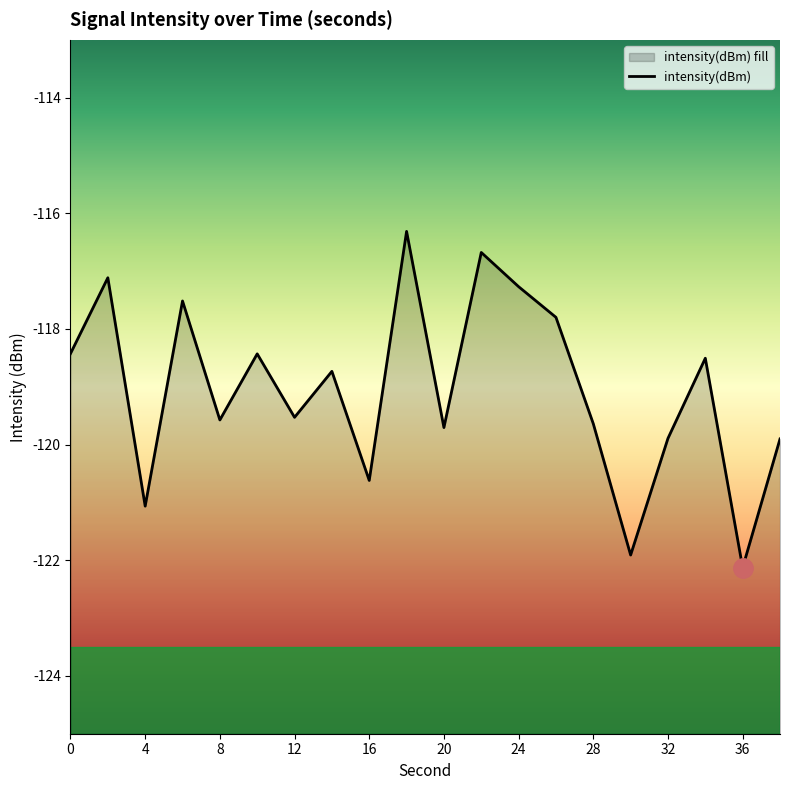

True or false: there are more than 2 points higher than both neighbors.

True